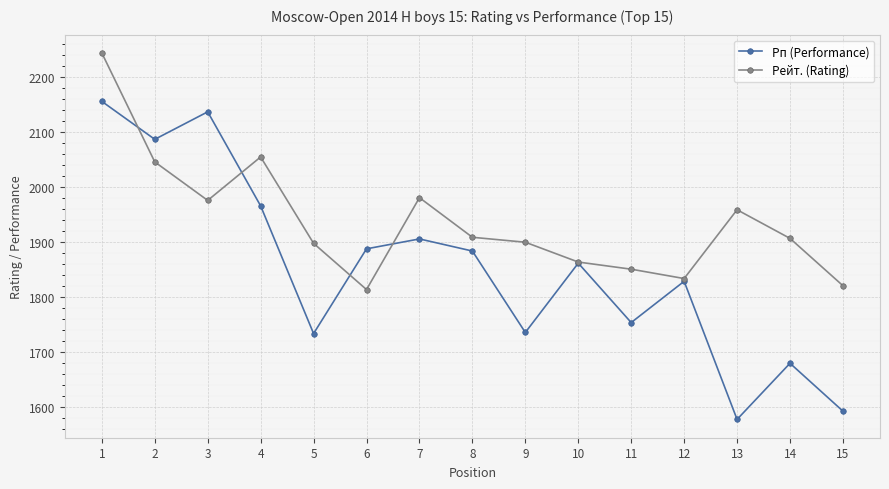

Which series has the largest range (max minus min)?

Рп (Performance)